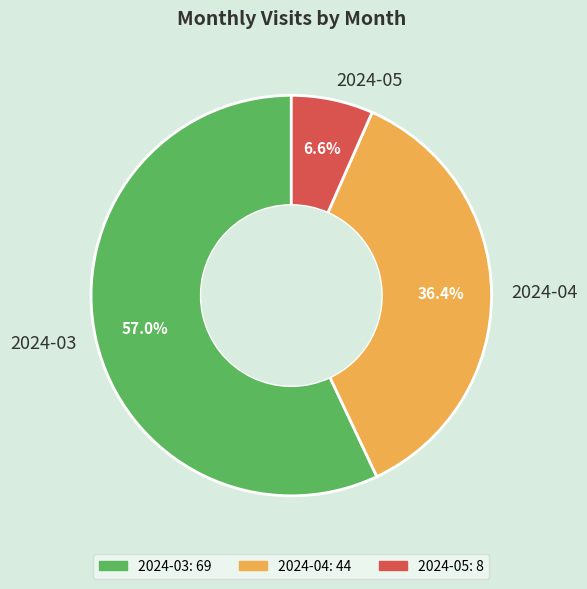

Rank the categories by value from lowest to highest.

2024-05, 2024-04, 2024-03